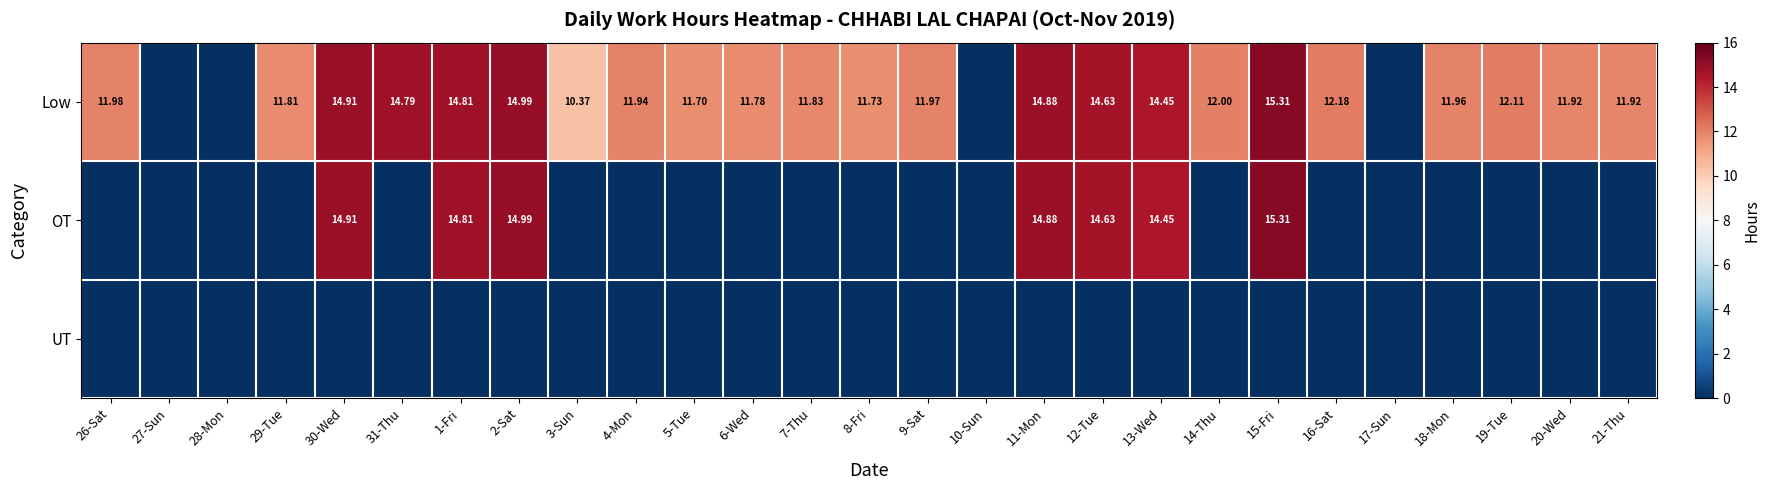

What is the difference between the OT values at 30-Wed and 5-Tue?

14.9